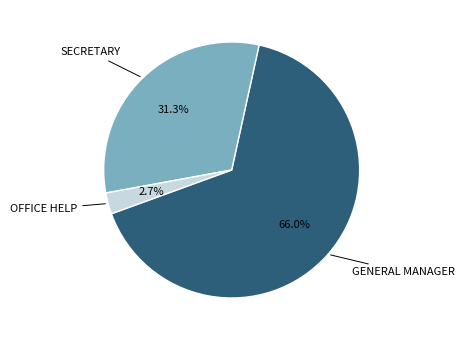

Does any single category account for the majority?

Yes